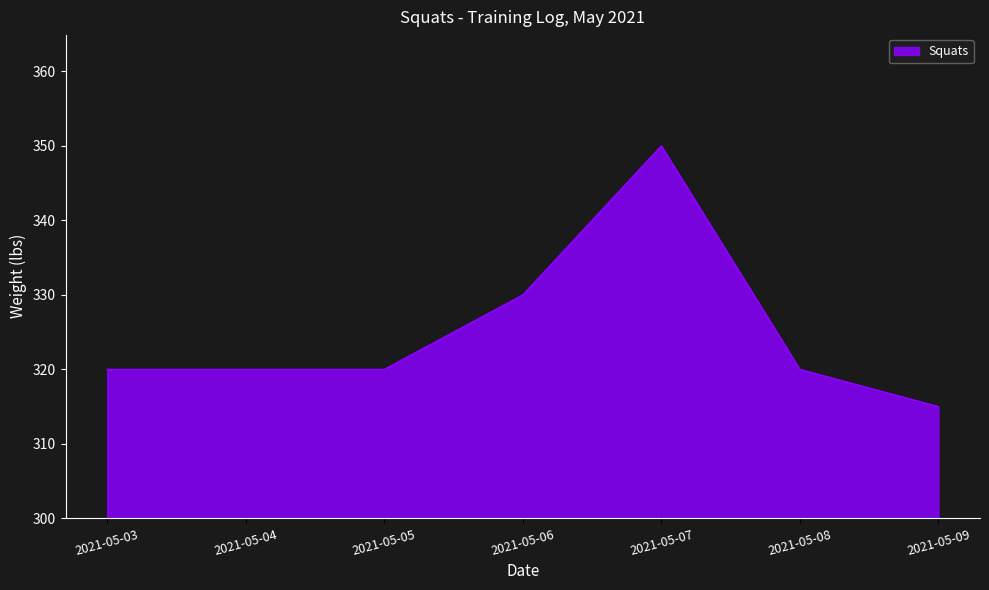

How many values are between 320 and 330?

5